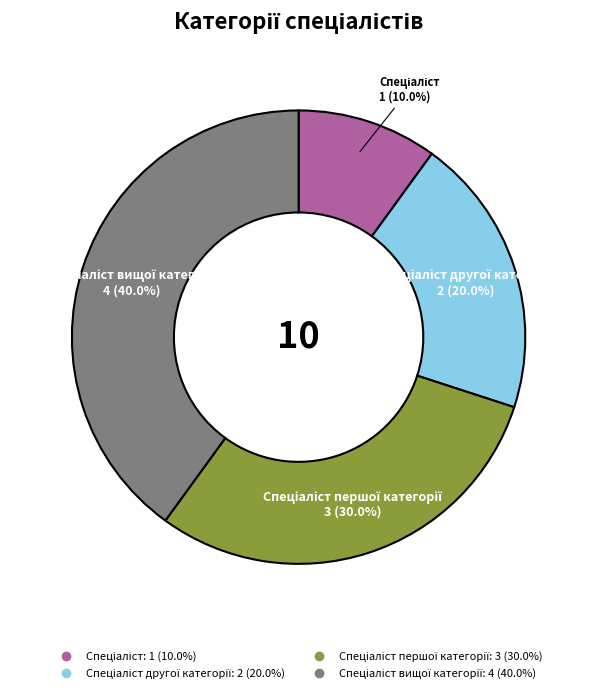

Is there any slice that represents more than half of the pie?

No